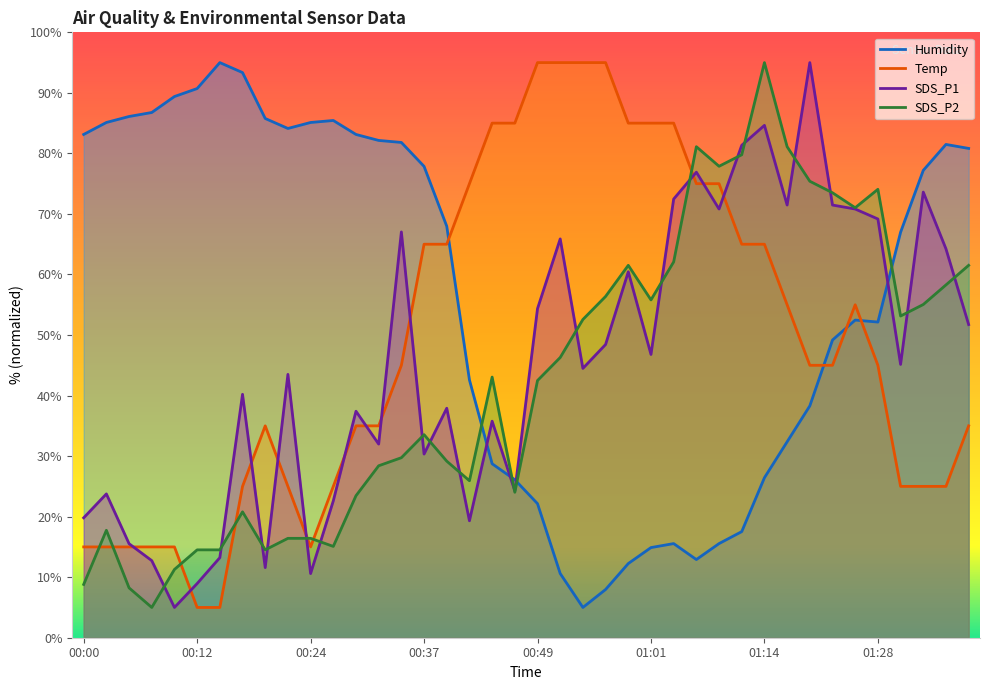

How many categories are shown in the chart?

40